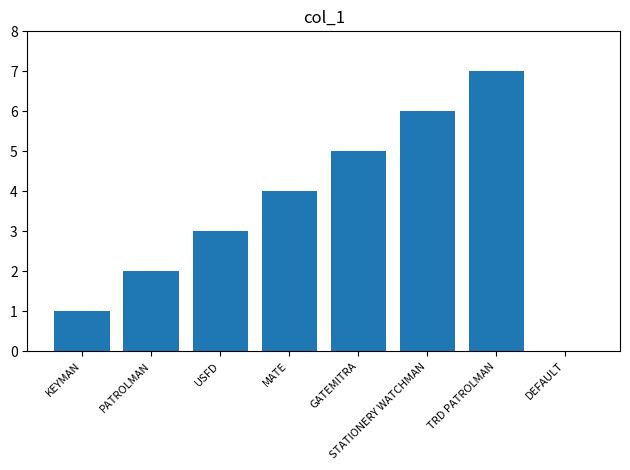

Is it true that the value at STATIONERY WATCHMAN is 6?

True